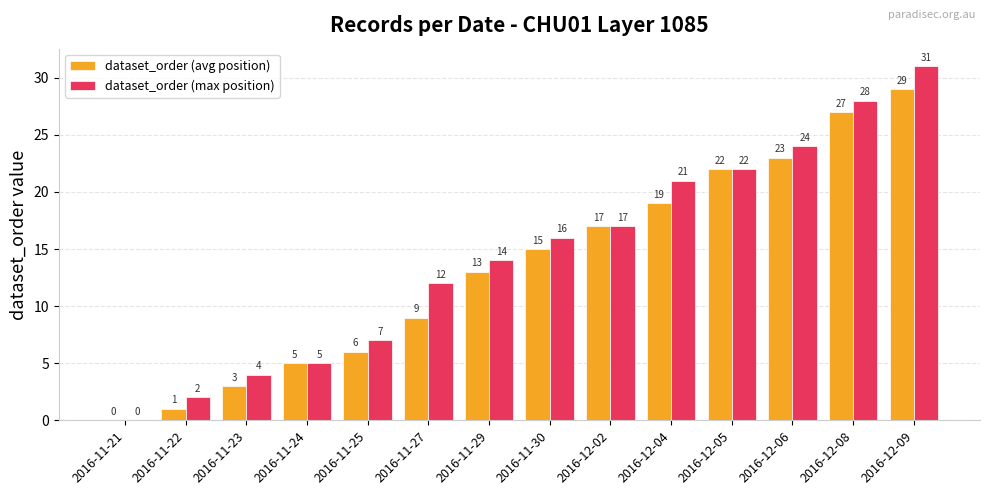

Is it true that dataset_order (max position) equals 7 at 2016-11-25?

True